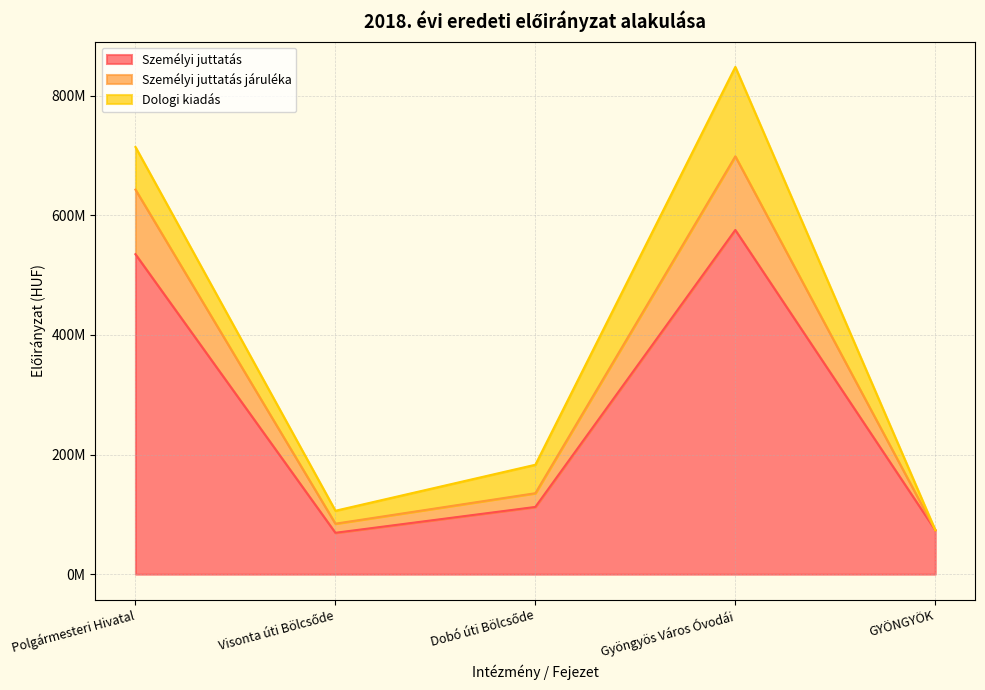

True or false: Személyi juttatás járuléka and Személyi juttatás cross at least once.

False